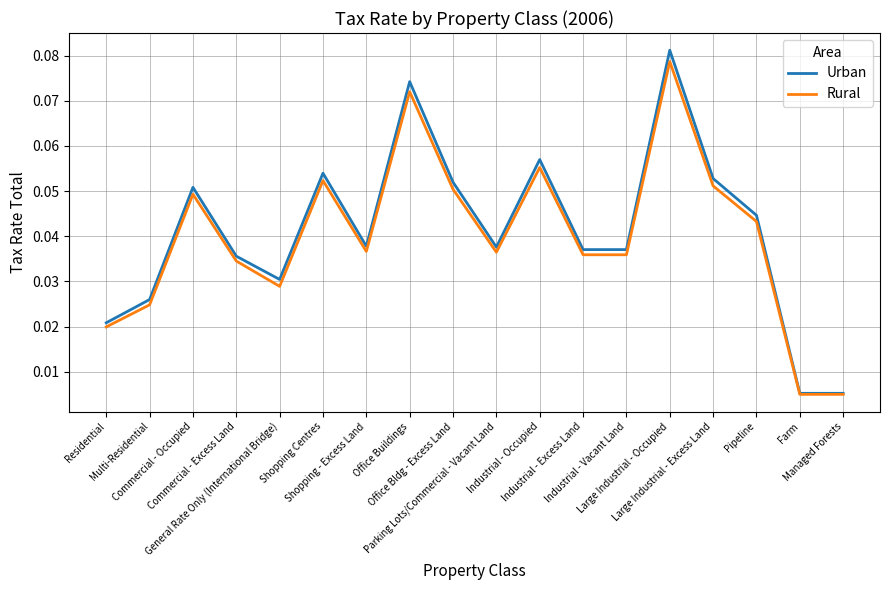

Which series has the largest range (max minus min)?

Urban